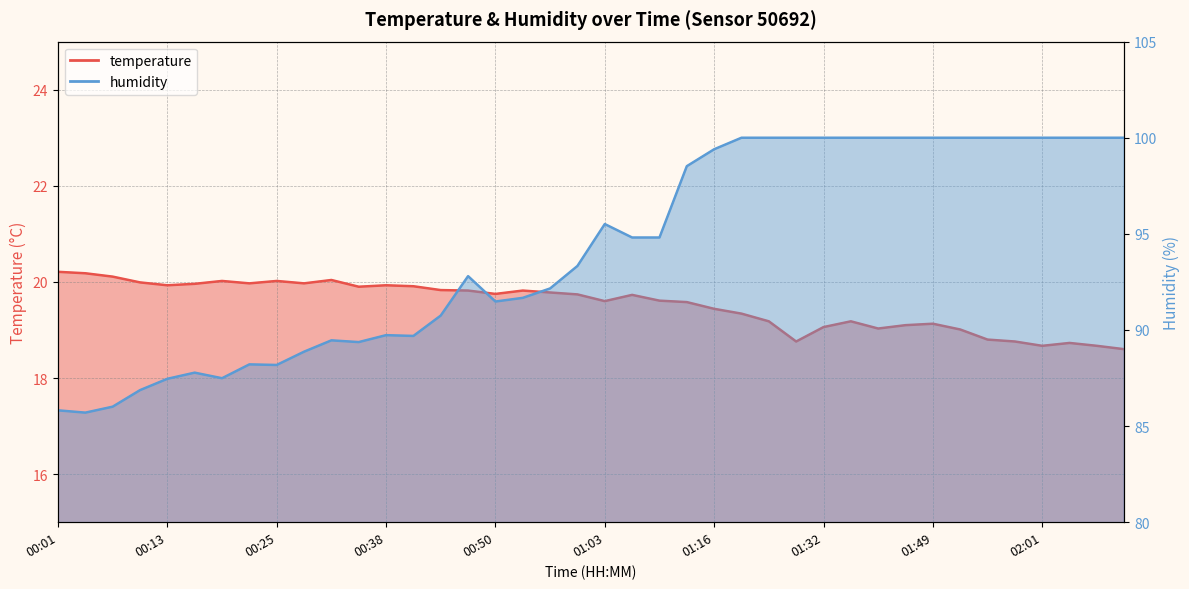

What is the minimum value shown in the chart?

18.6